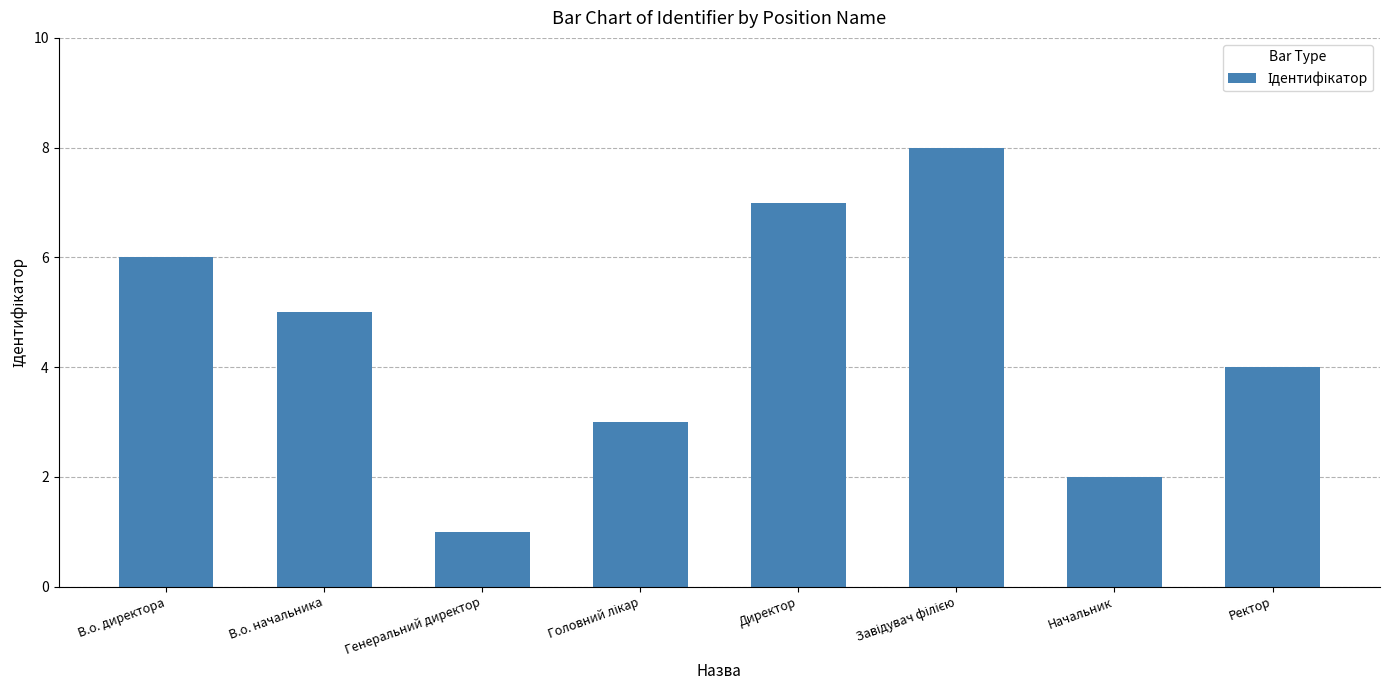

What is the maximum value shown in the chart?

8